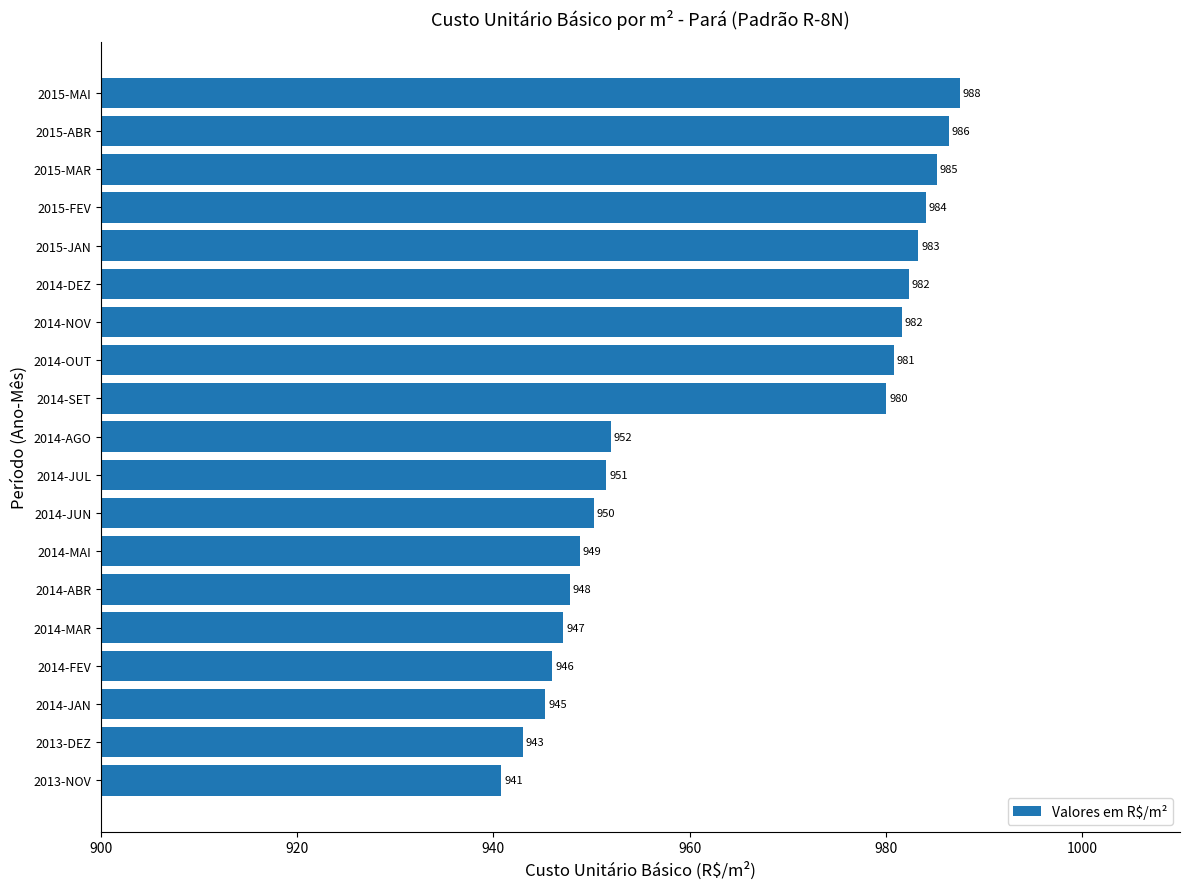

Approximately how many times larger is the value at 2015-FEV compared to 2015-MAI?

1.0